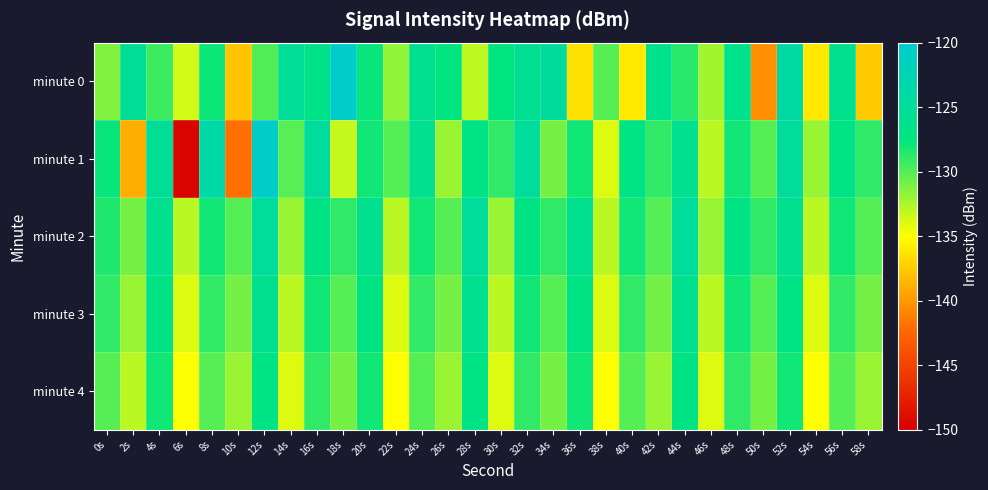

At which category is the sum across all series the highest?

12s